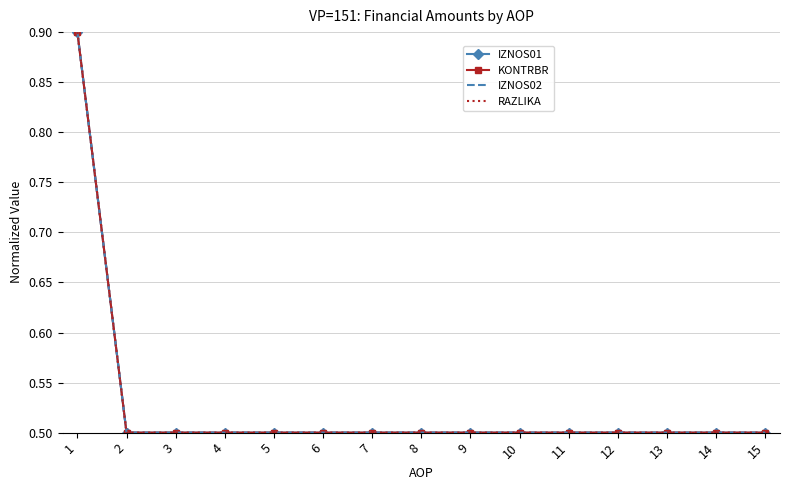

Which series has the largest total across all categories?

IZNOS01